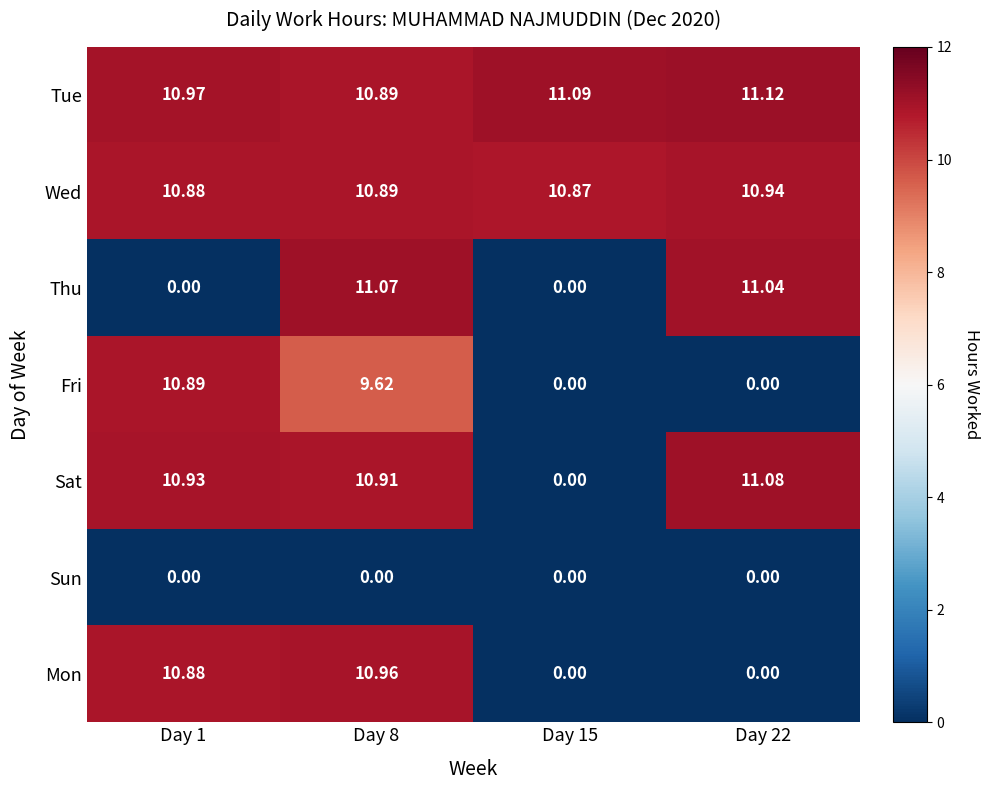

Which series has the largest total across all categories?

Tue